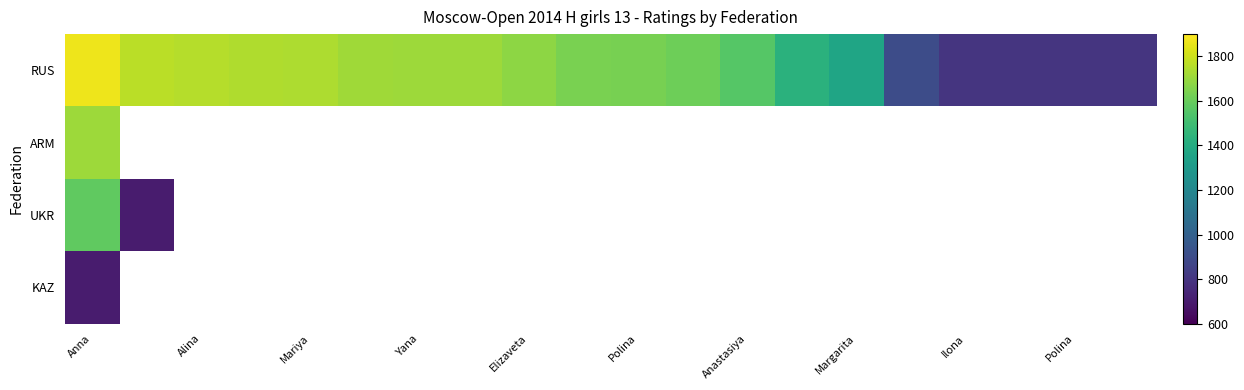

What is the maximum value shown in the chart?

1869.0